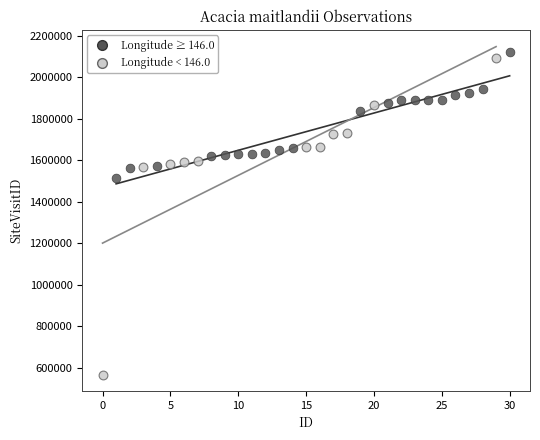

Which series contains the lowest Y value?

Longitude < 146.0